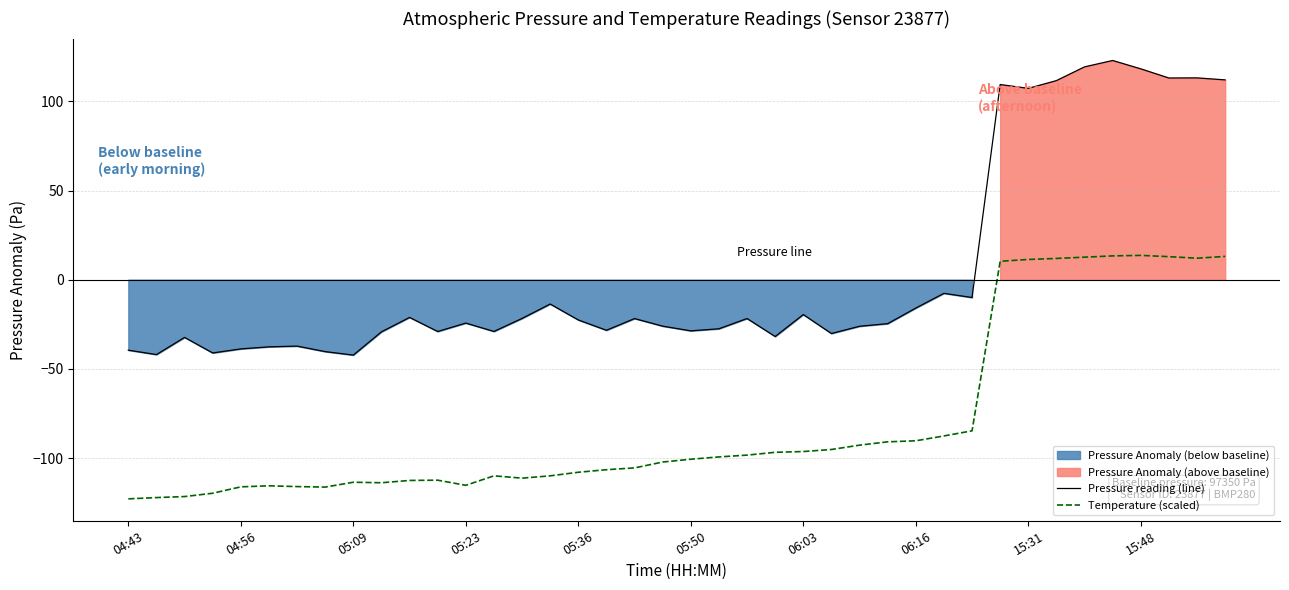

True or false: Pressure reading (line) and Temperature (scaled) intersect in this chart.

False